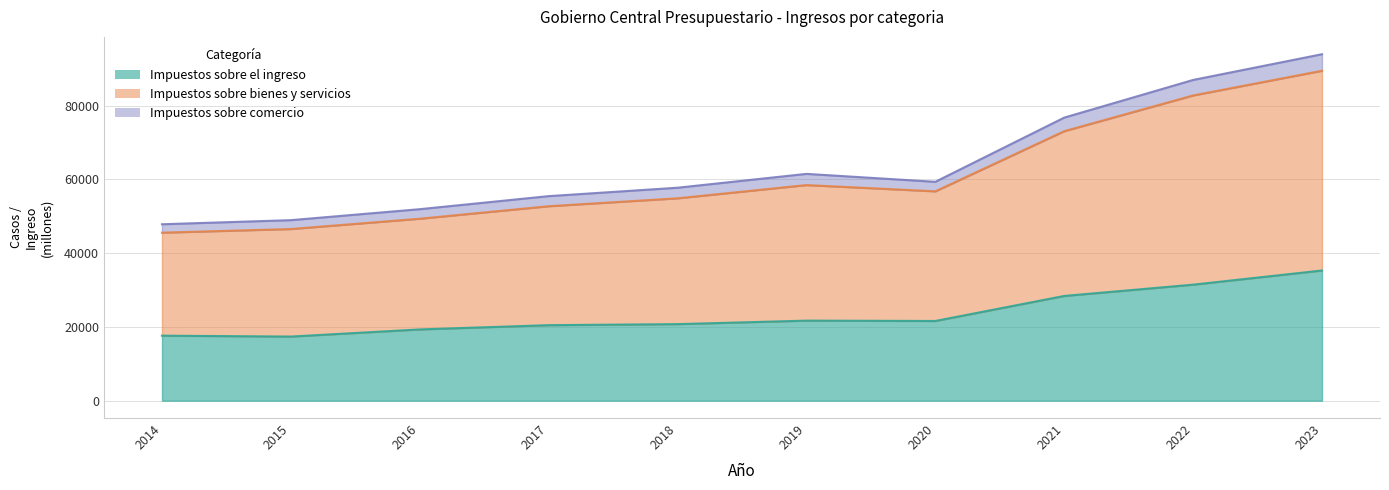

At which label does Impuestos sobre el ingreso reach its minimum?

2015